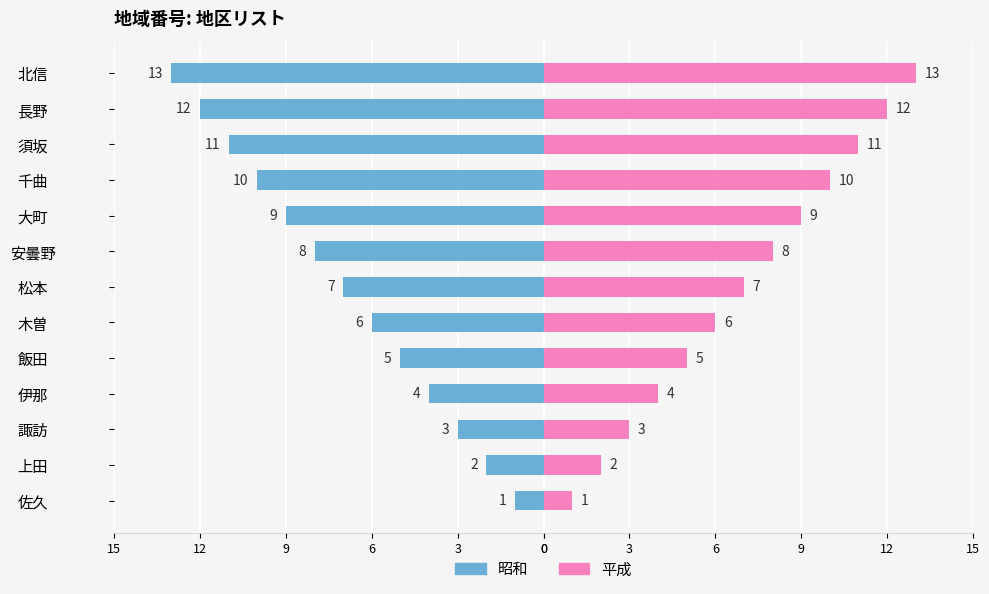

The 平成 series shows 9 at 大町. True or false?

True